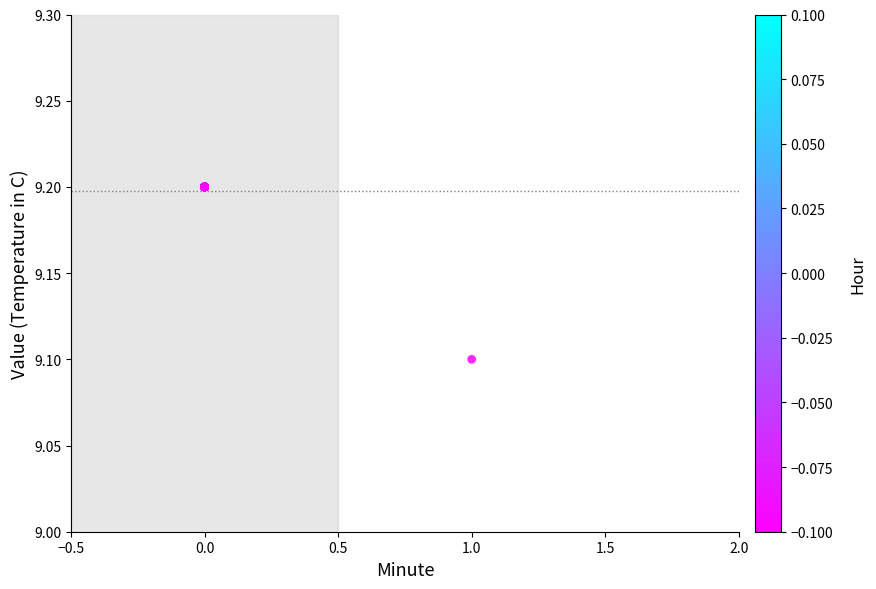

What Y value in the scatter plot is closest to 9?

9.1